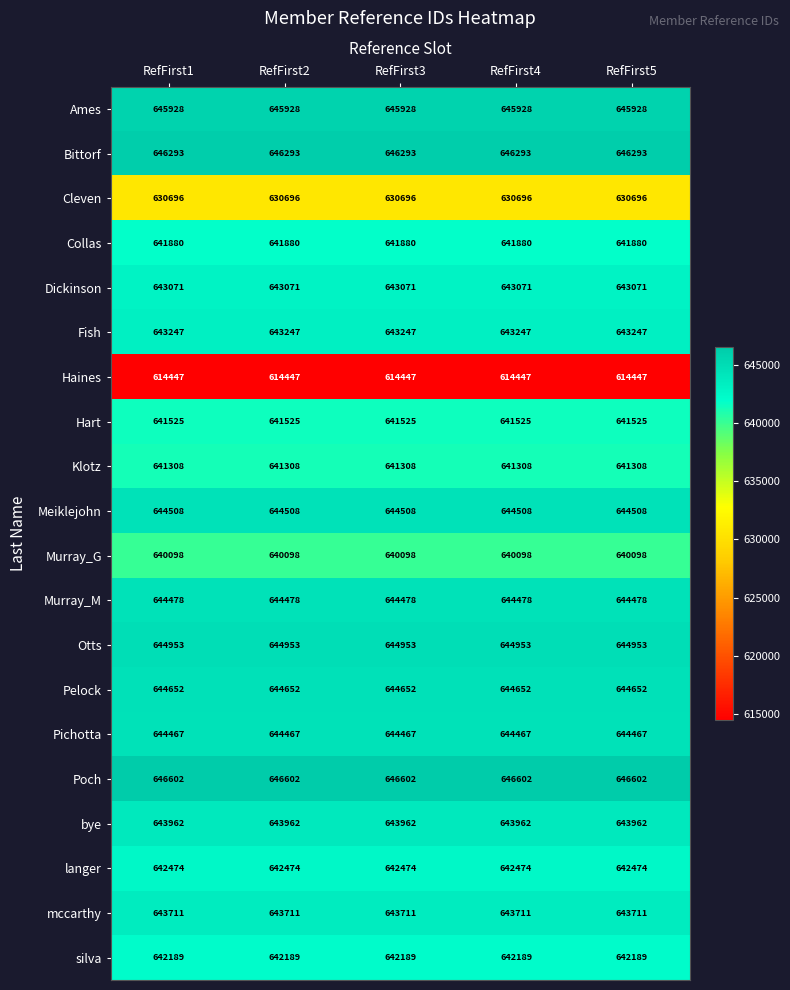

What is the greatest value displayed?

646602